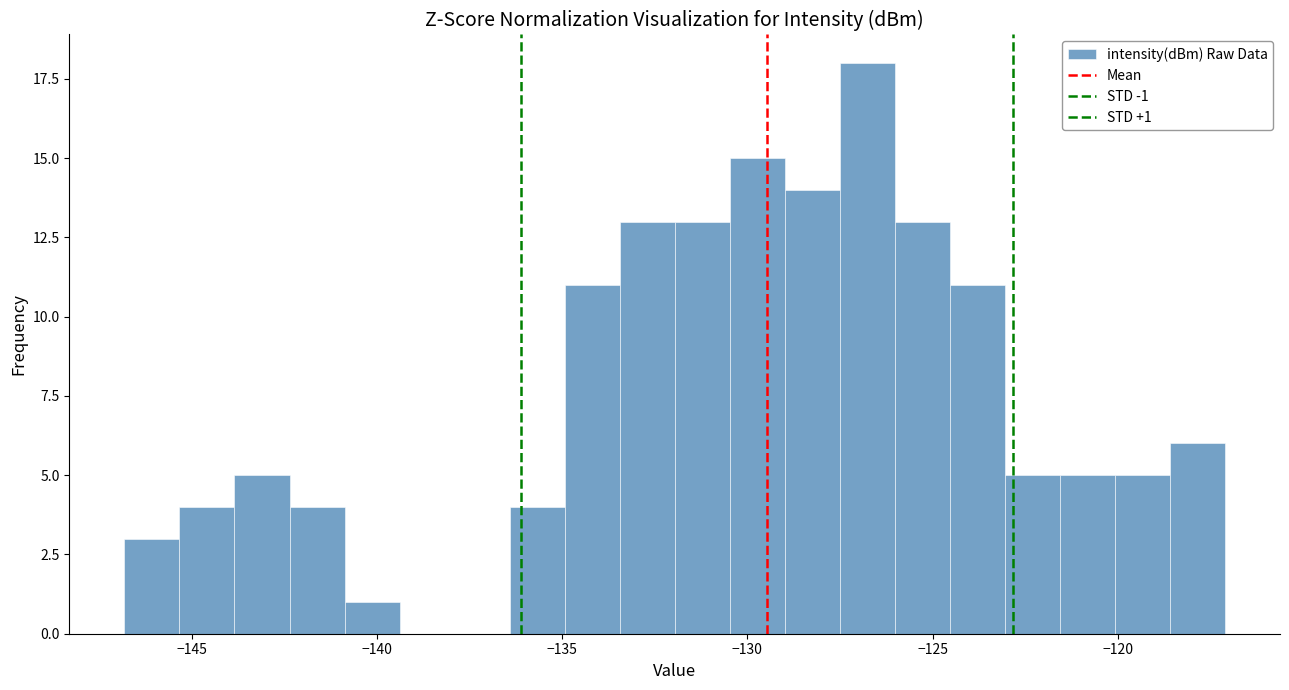

Read against the x-axis, roughly where is the centre of the tallest bar?

-127.0